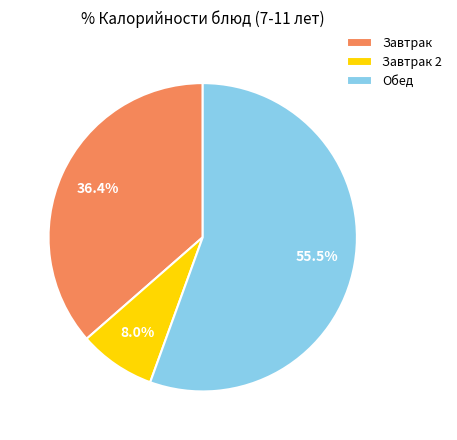

What is the ratio of the value at Обед to the value at Завтрак?

1.5